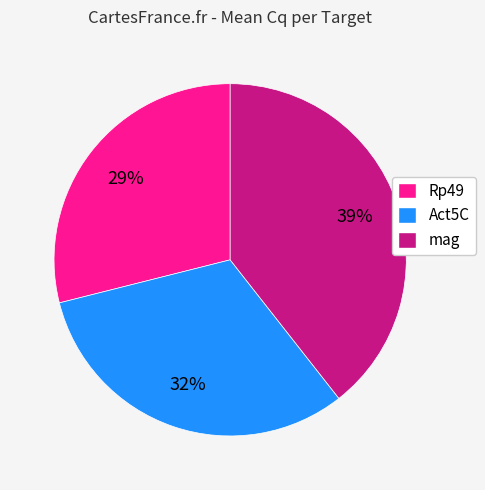

Is there a majority slice in this chart?

No